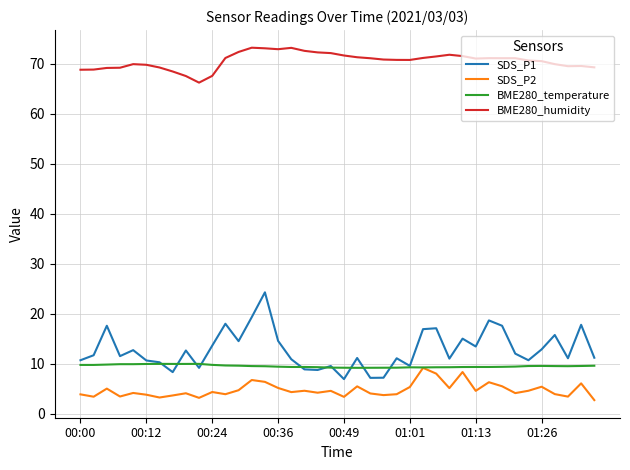

Which series has the largest total across all categories?

BME280_humidity